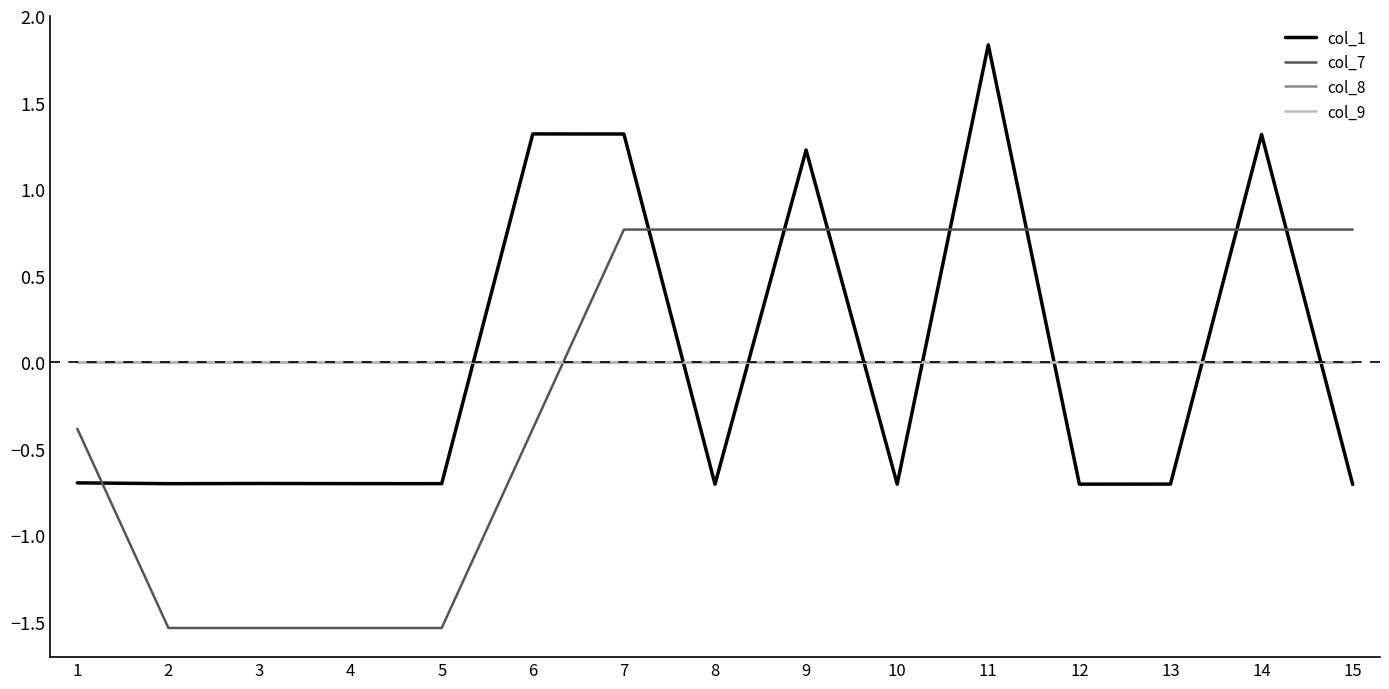

At which category is the sum across all series the highest?

11